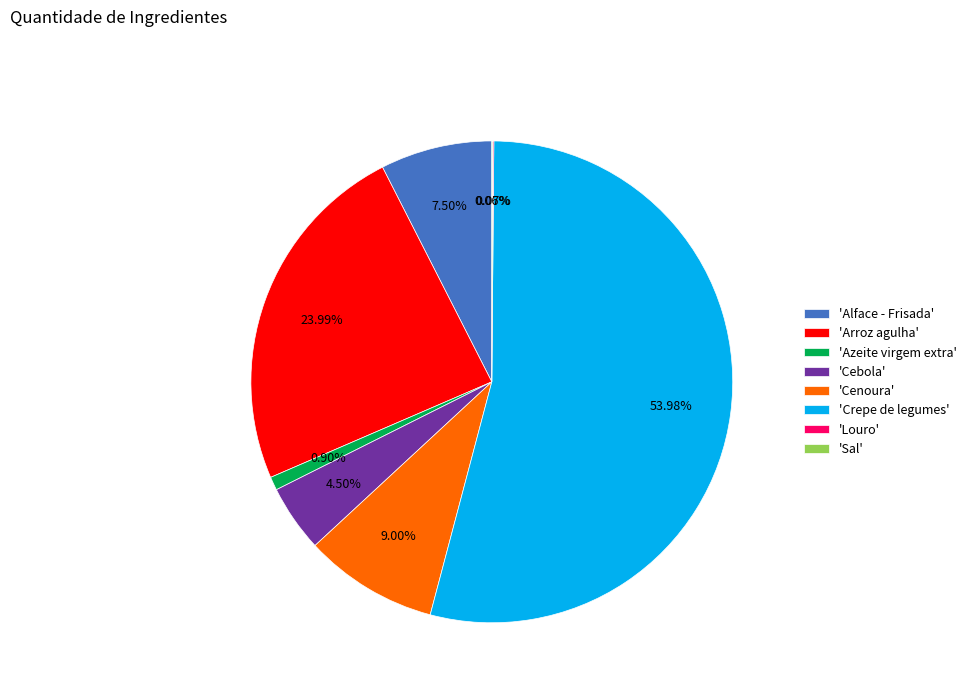

Is there any slice that represents more than half of the pie?

Yes